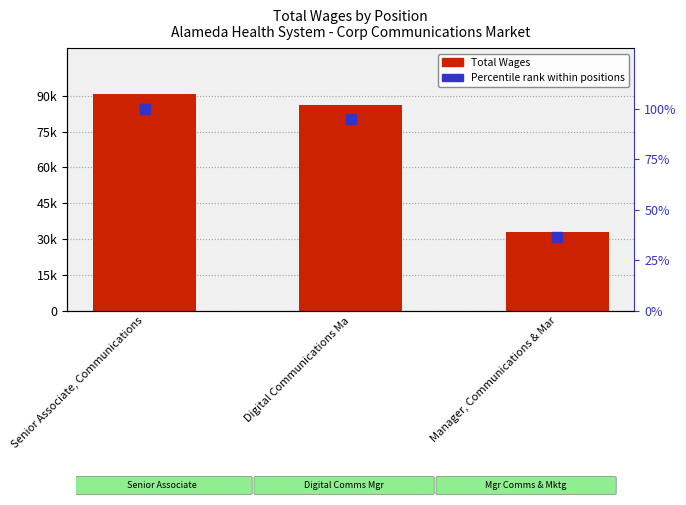

What are all the series names shown in the legend?

Total Wages, Percentile rank within positions